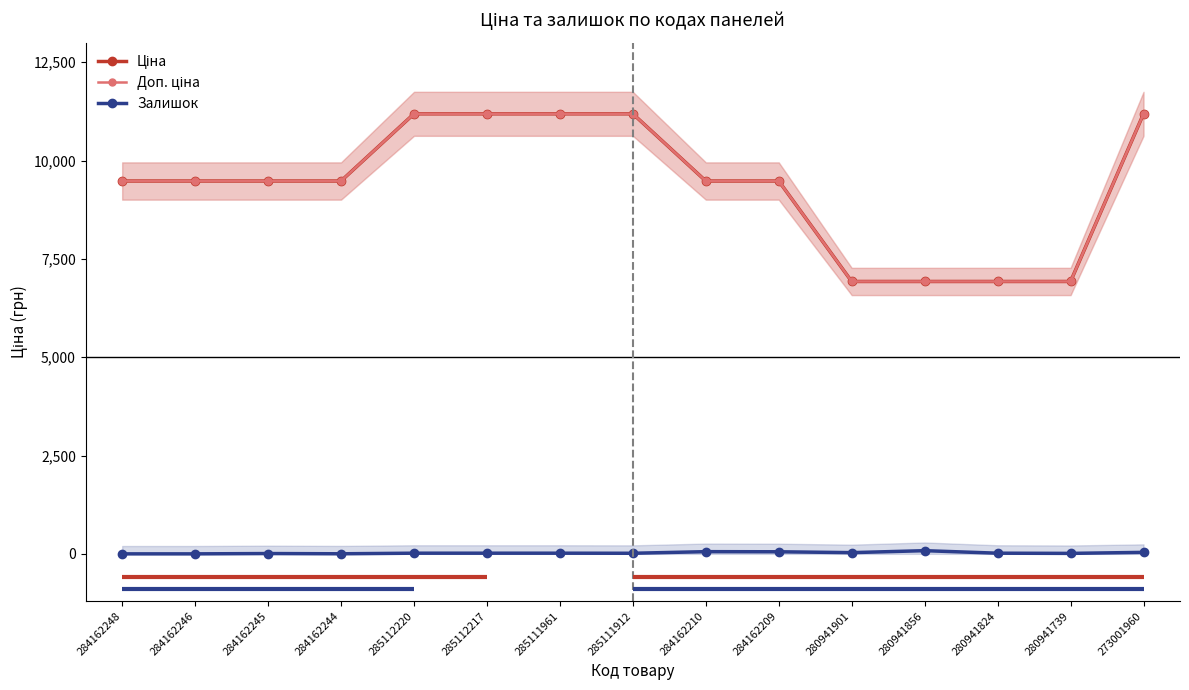

What are all the series names shown in the legend?

Ціна, Доп. ціна, Залишок